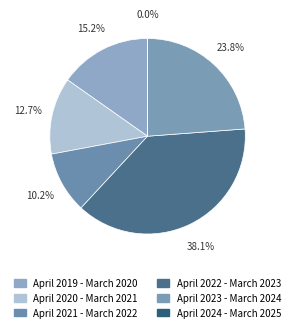

The April 2021 - March 2022 slice represents 10% of the pie. True or false?

True